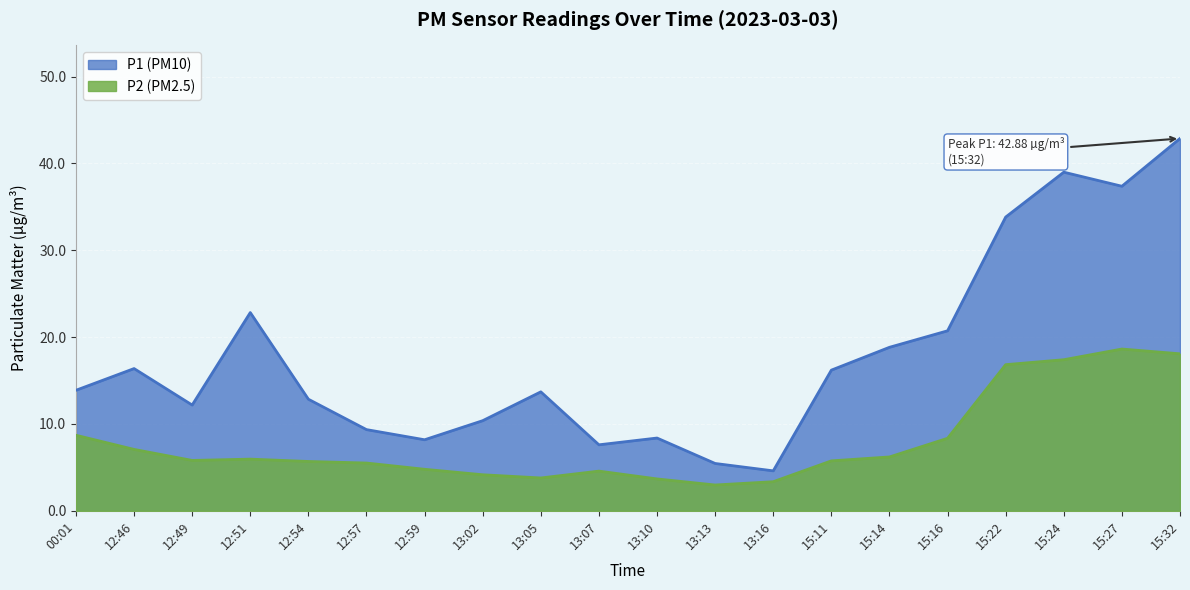

At which label does P1 (PM10) reach its minimum?

13:16